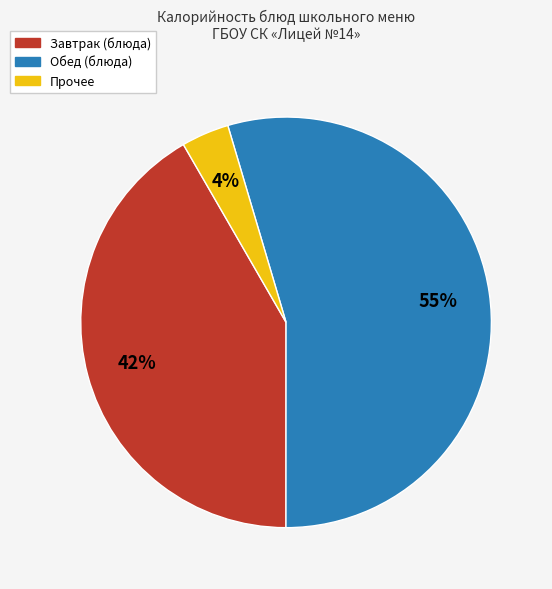

How many slices are in this pie chart?

3